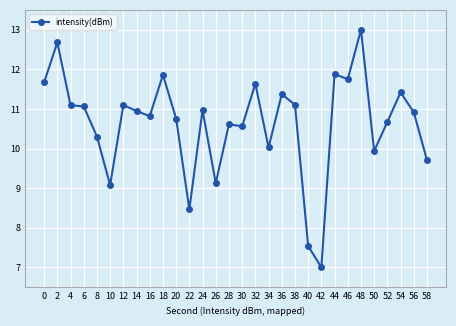

What is the difference between the values at 20 and 8?

0.5